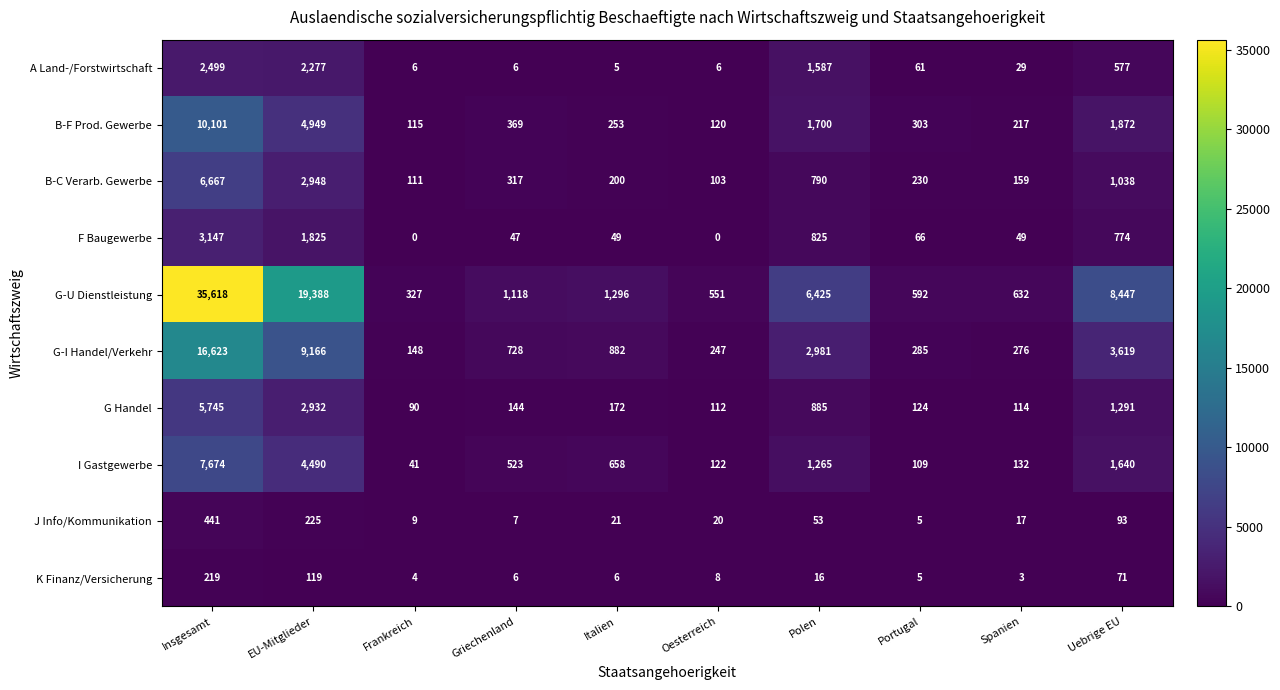

What is the difference between the highest and lowest values at Spanien?

629